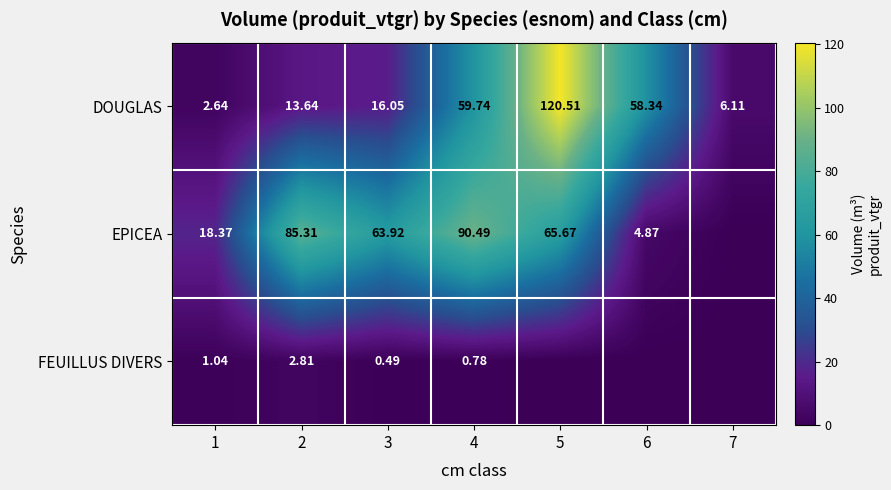

Which category has the highest value across all series?

5